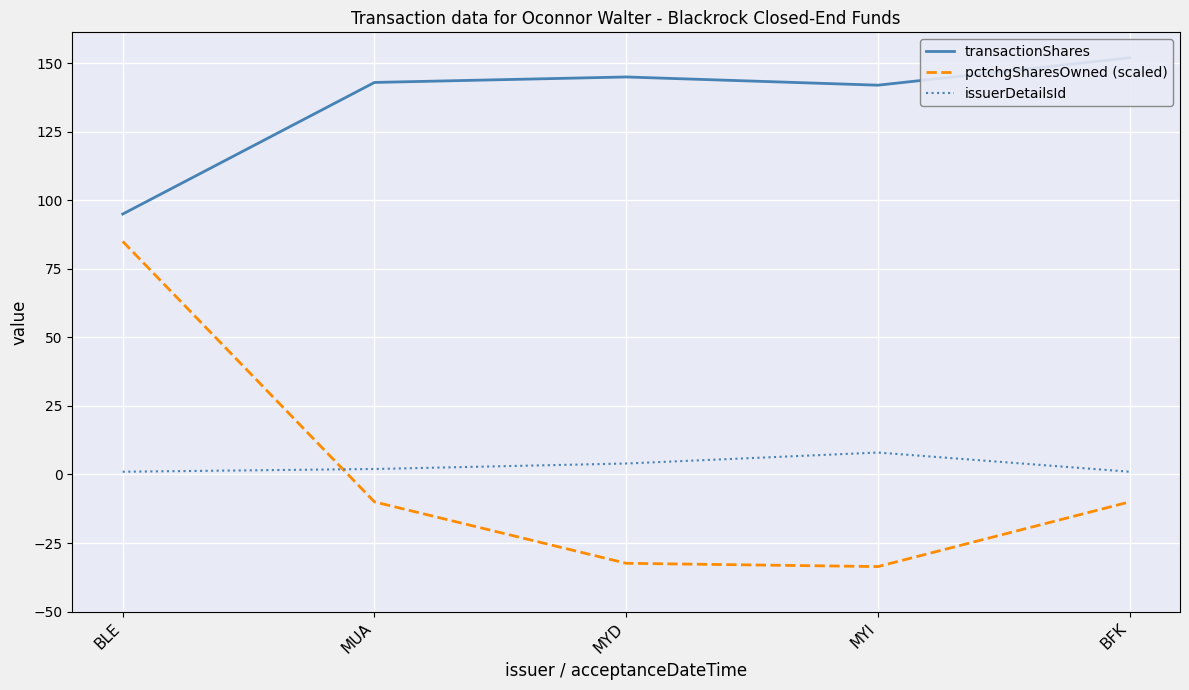

How many data points in issuerDetailsId are above 2?

2